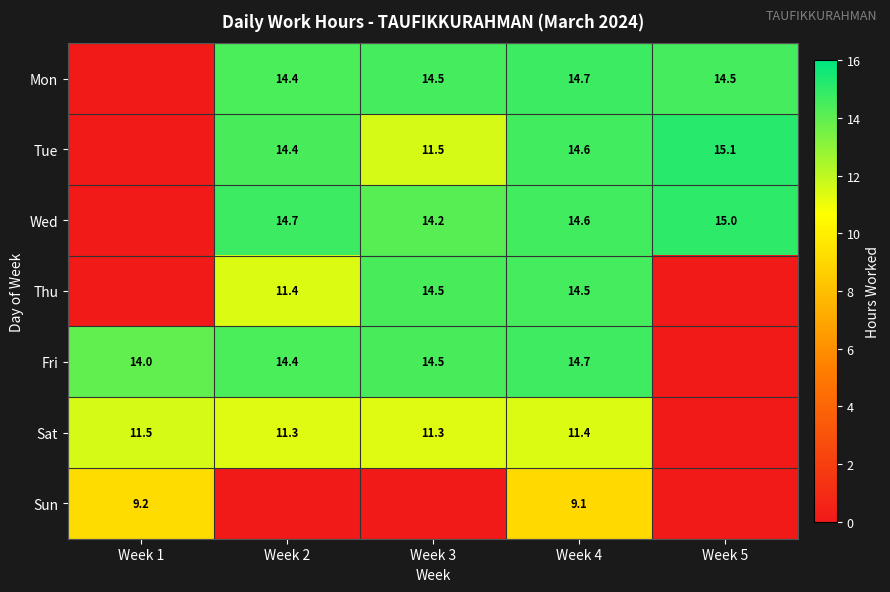

Is it true that Sat equals 11.4 at Week 4?

True